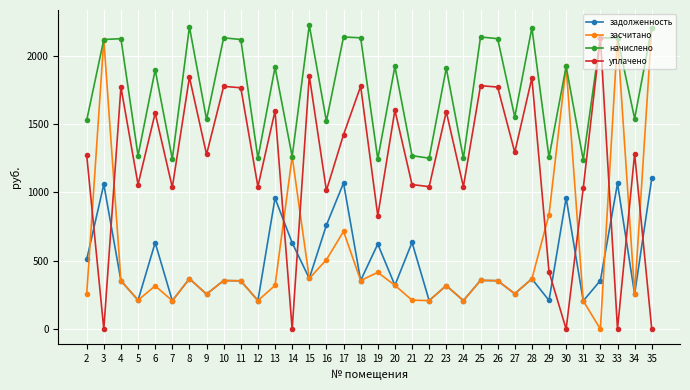

Which series has the largest total across all categories?

начислено